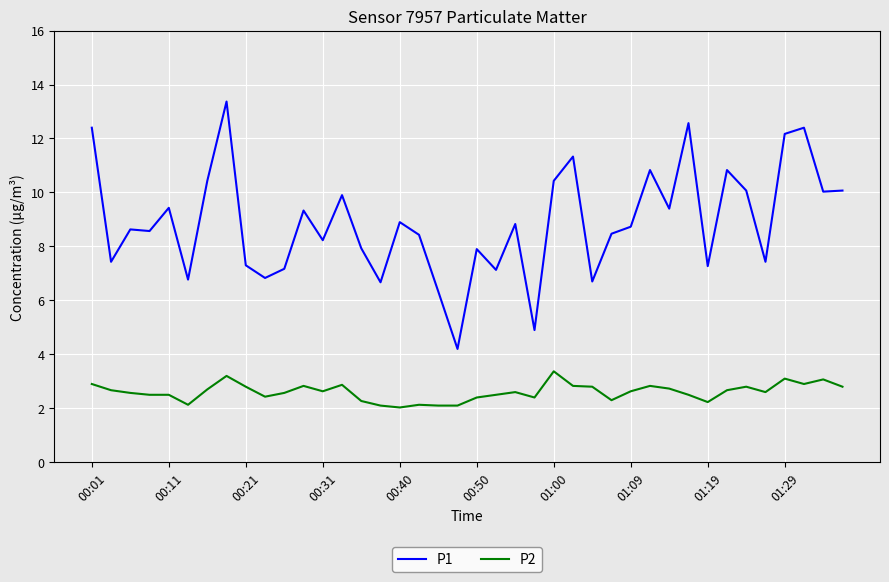

What is the difference between the maximum and minimum values in the P1 series?

9.2